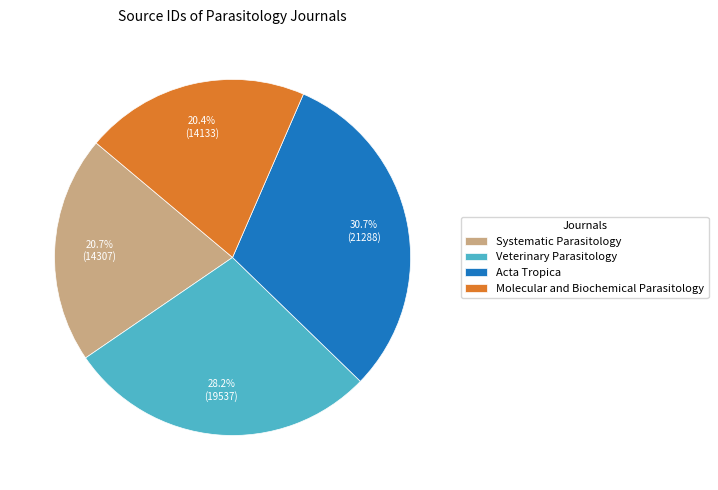

Is it true that Molecular and Biochemical Parasitology is 8% of the pie?

False